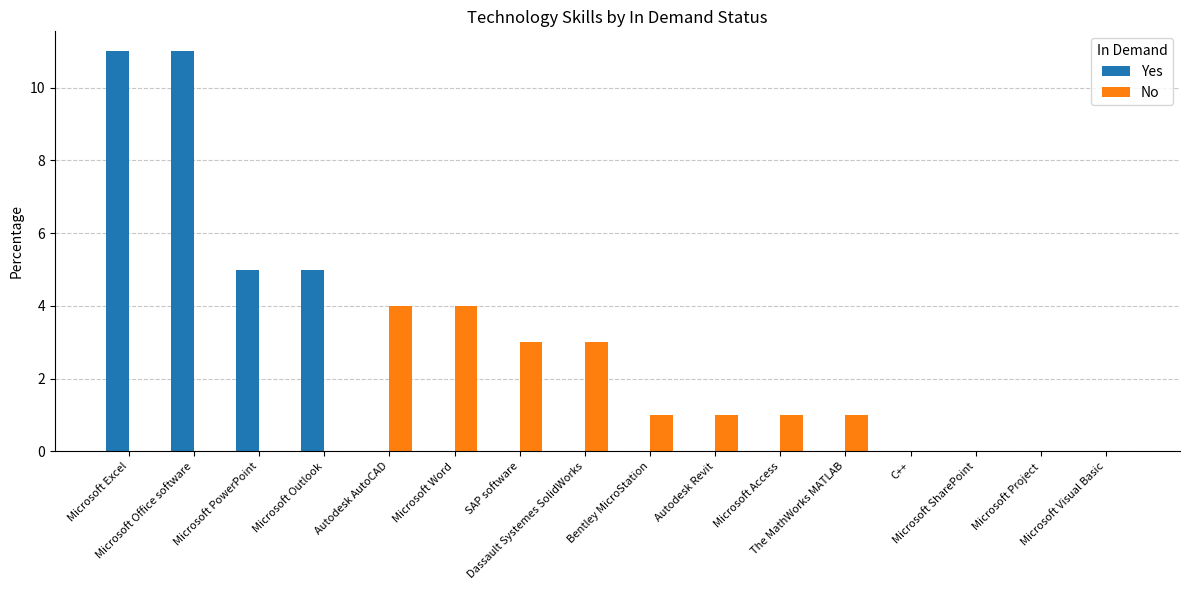

What is the maximum value for Yes?

11